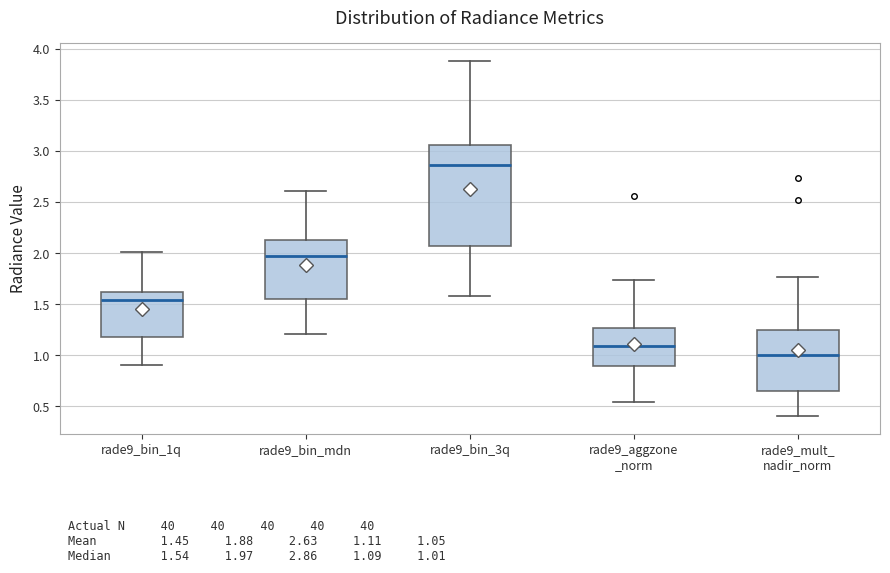

Comparing the boxes themselves (not the whiskers), which one is the tallest?

rade9_bin_3q